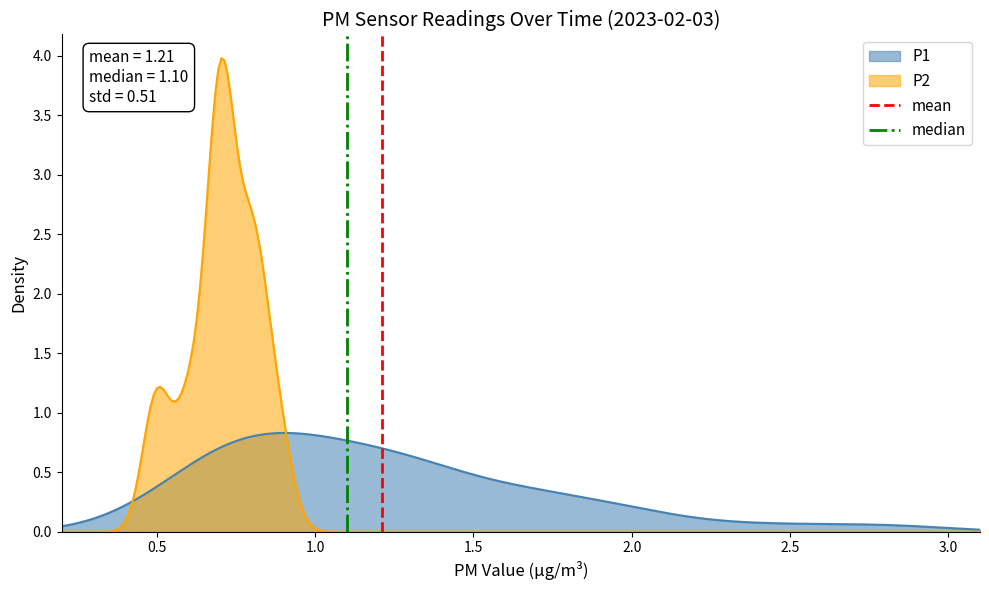

What is the maximum value for P2?

4.0